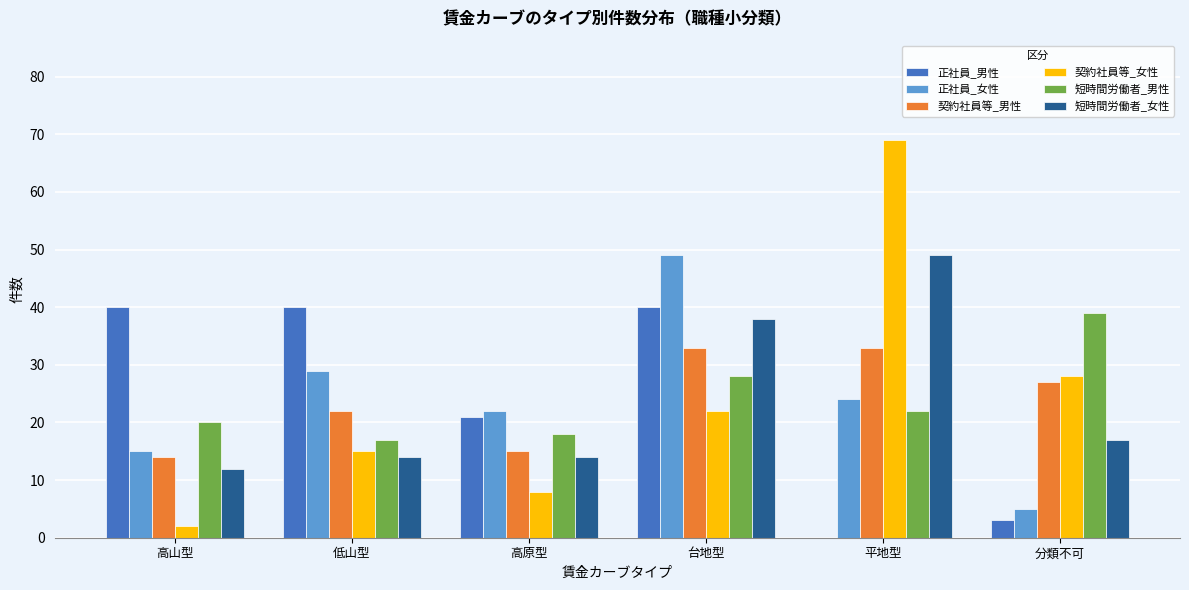

At which category does the chart reach its peak across all series?

平地型